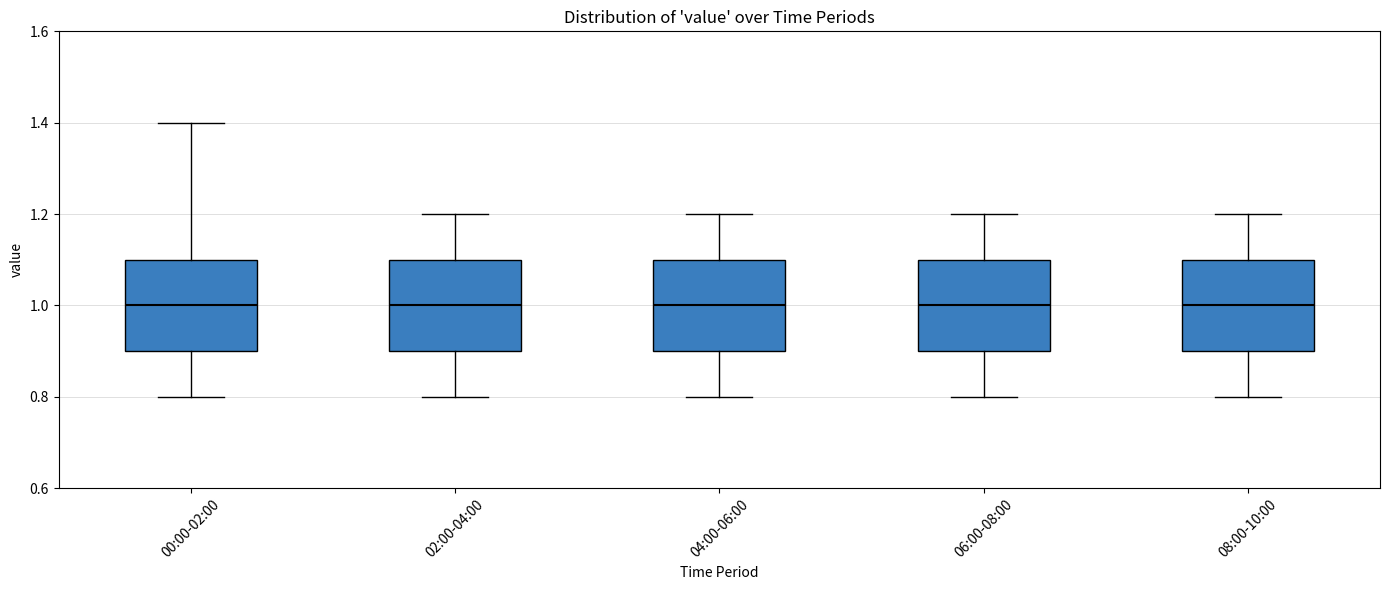

Where does the lower whisker of the box for 08:00-10:00 end on the y-axis? The values are not printed on the chart, so give them approximately, as read against the axis.

0.8